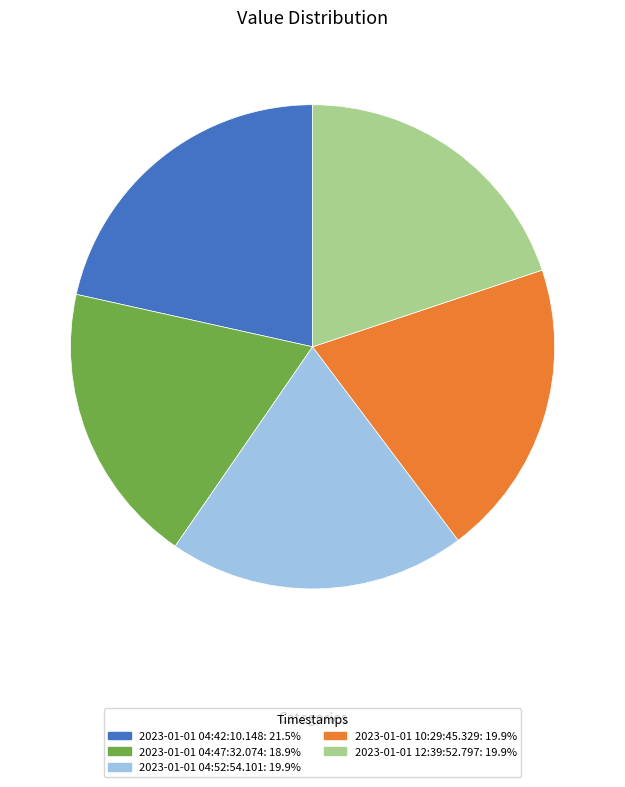

Is there a majority slice in this chart?

No